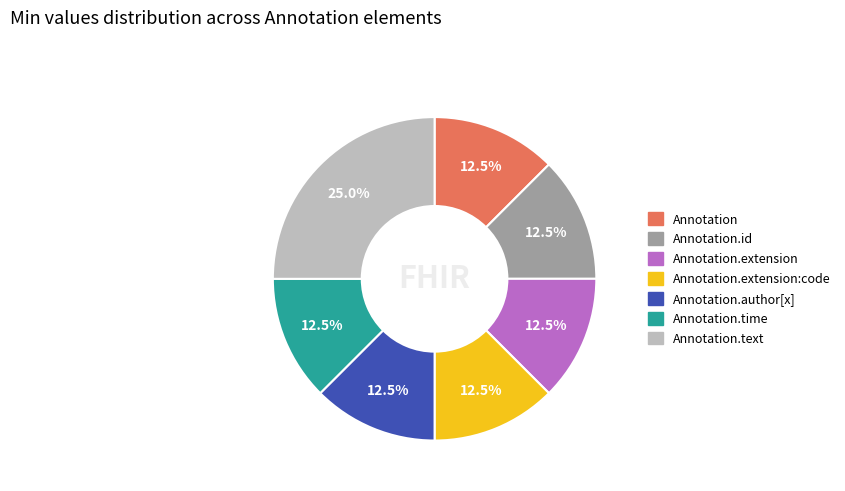

Is there a majority slice in this chart?

No